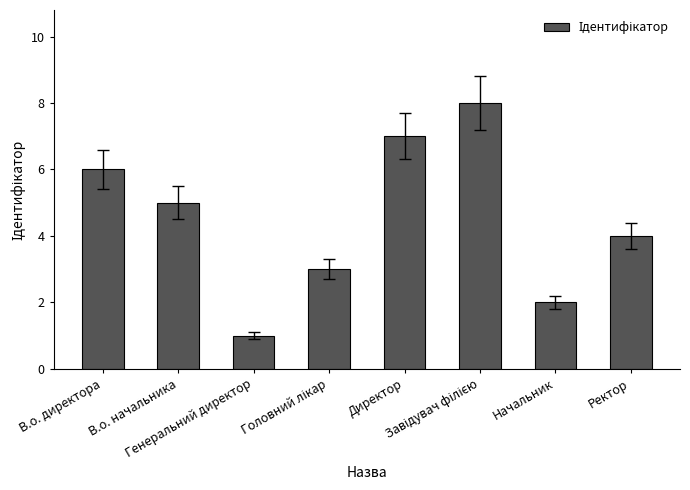

What is the difference between the second highest and minimum values?

6